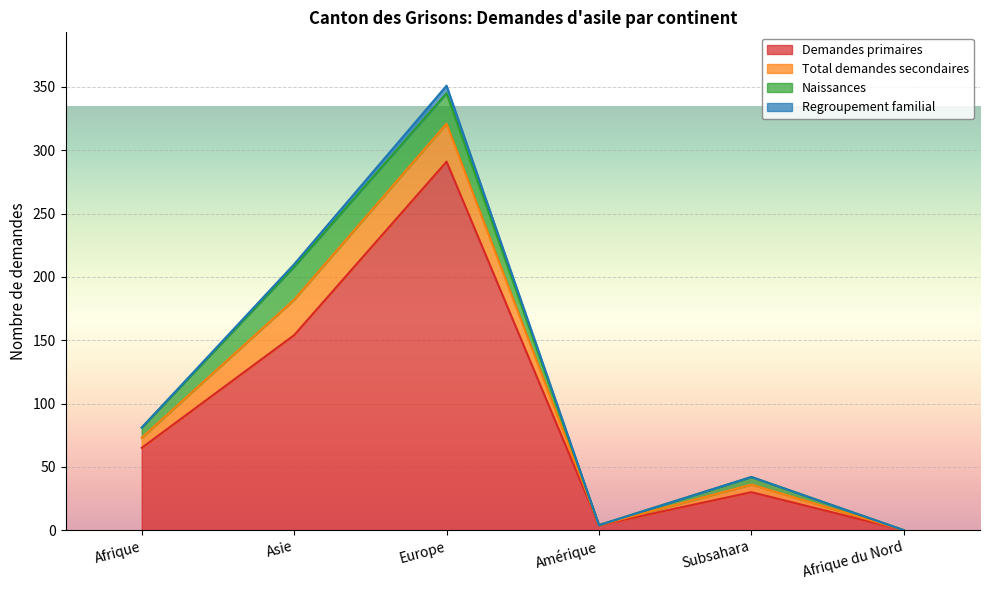

What is the label of the 2nd point from the right?

Subsahara